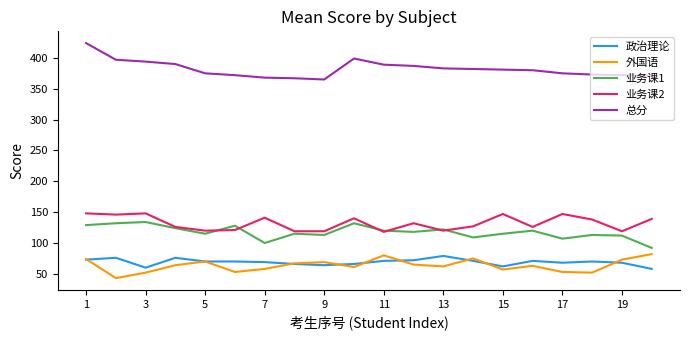

Which series has the largest total across all categories?

总分